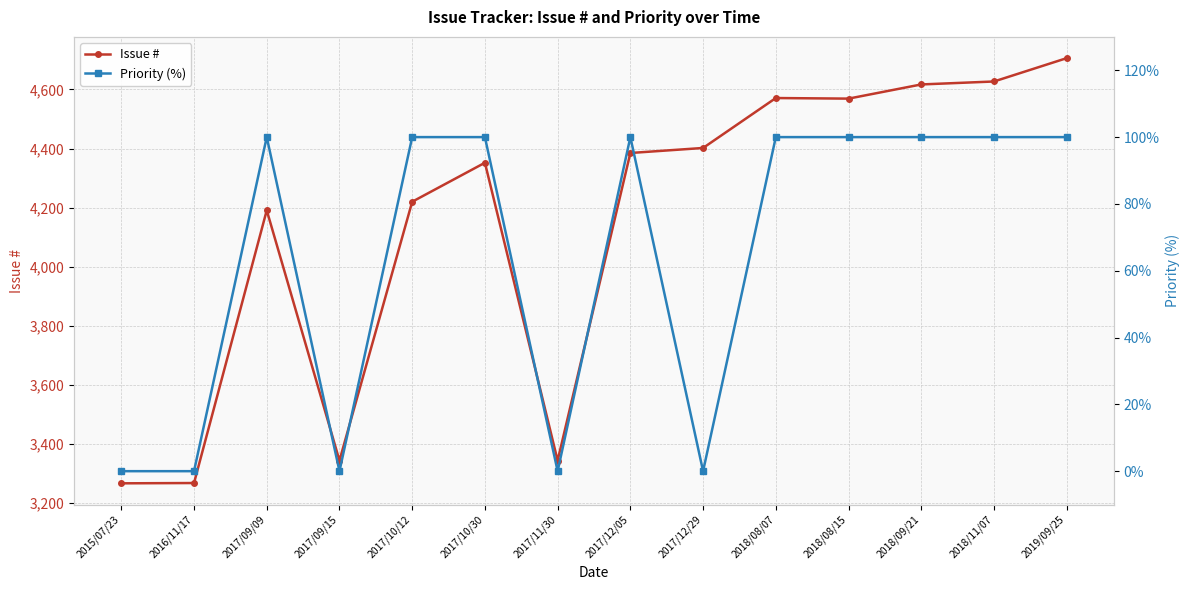

What is the label of the 12th point from the left?

2018/09/21